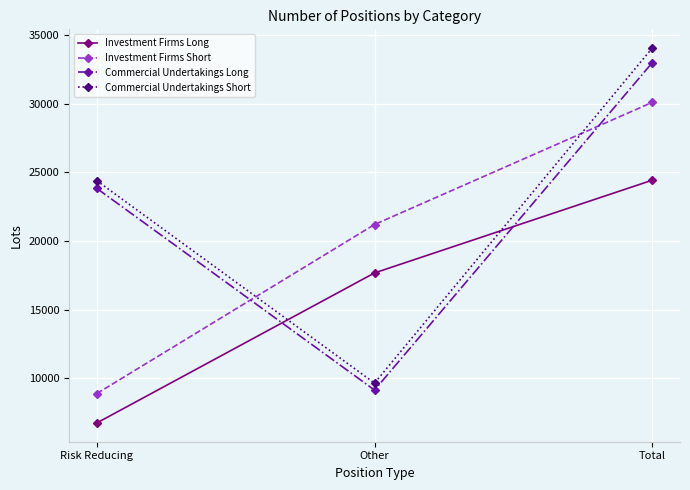

What is the difference between the maximum and minimum values in the Investment Firms Long series?

17682.8